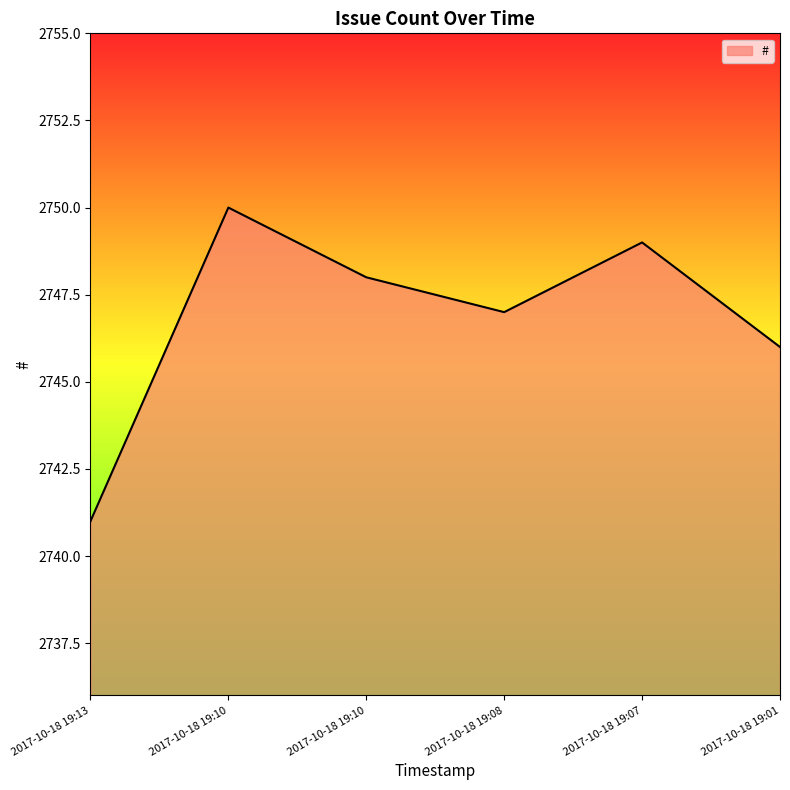

How many lines are shown in the chart?

1